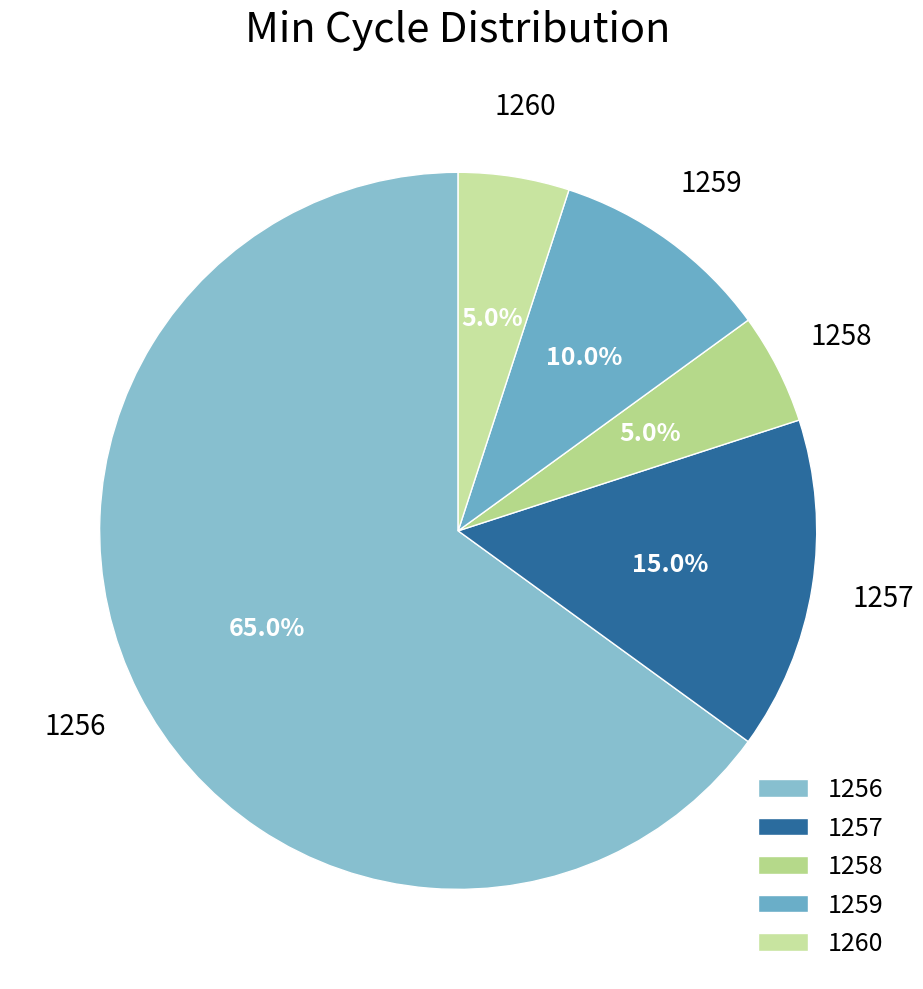

What portion of the pie excludes 1257?

85.0%